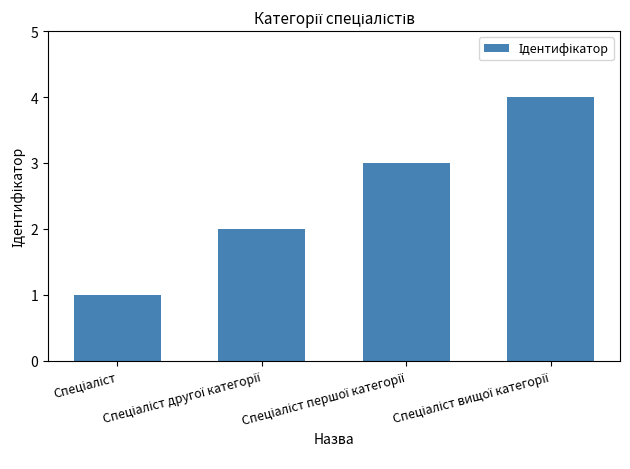

What is the maximum value shown in the chart?

4